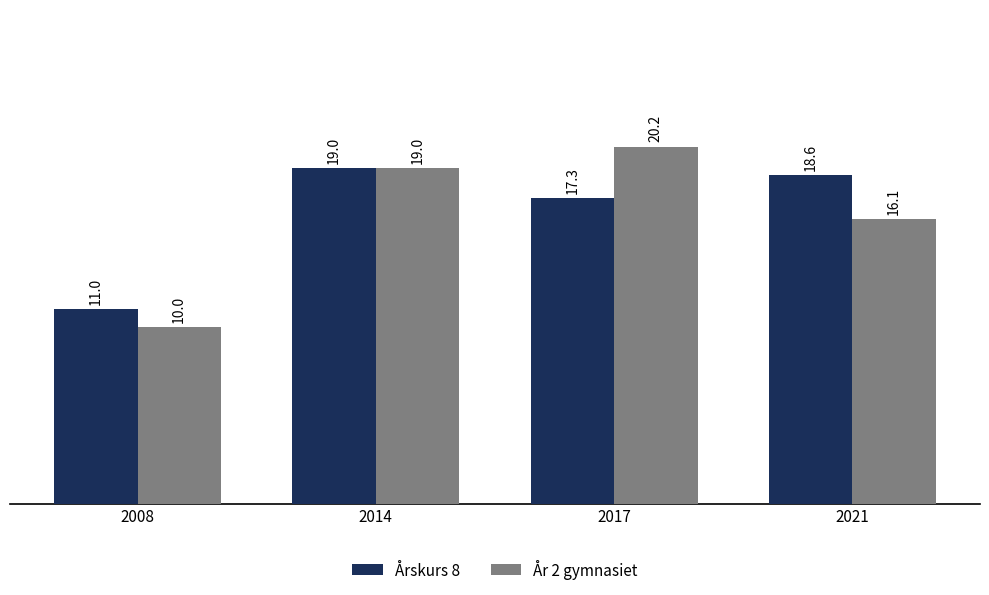

What is the maximum value shown in the chart?

20.2